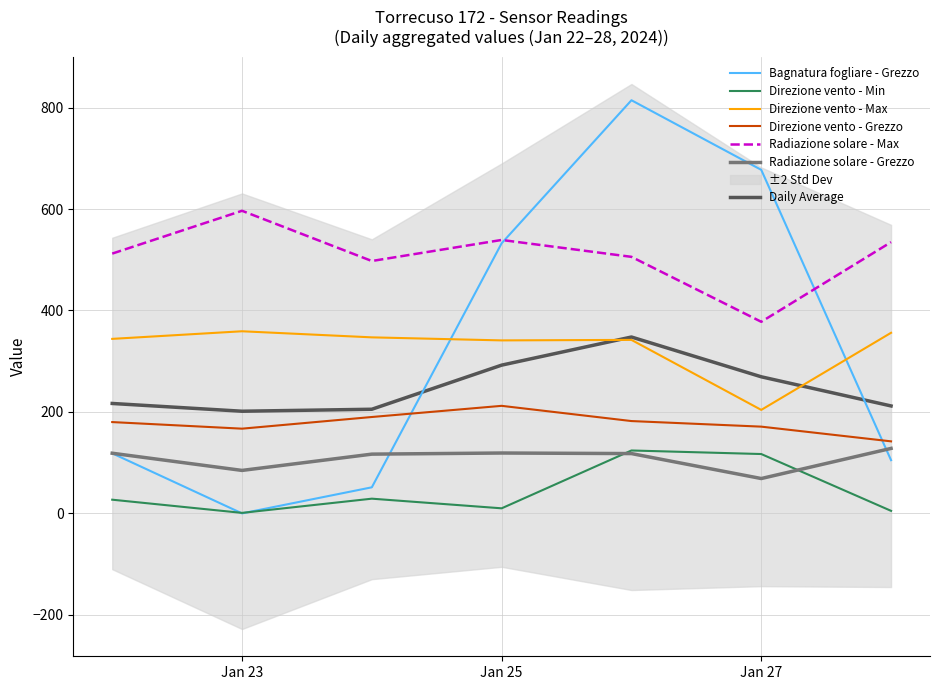

The value of Direzione vento - Min at Jan 27 is 117.0. True or false?

True